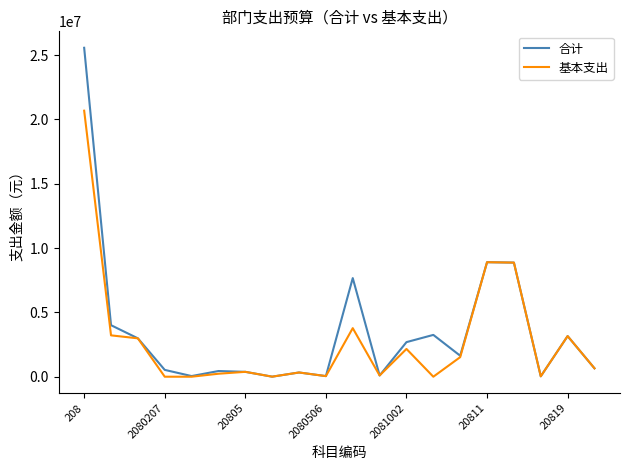

Rank the series by their maximum value, from highest to lowest.

合计, 基本支出